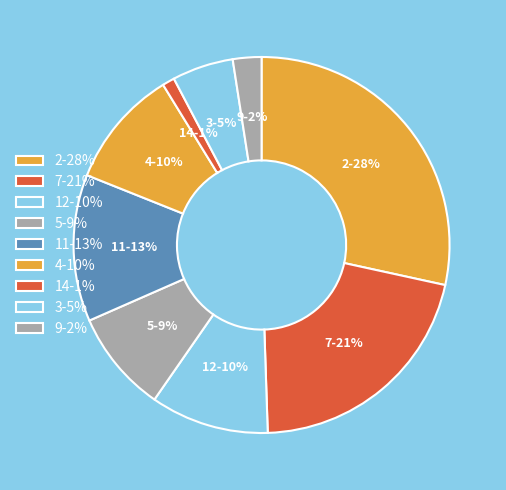

Do 5 and 3 together represent more than half of the pie?

No